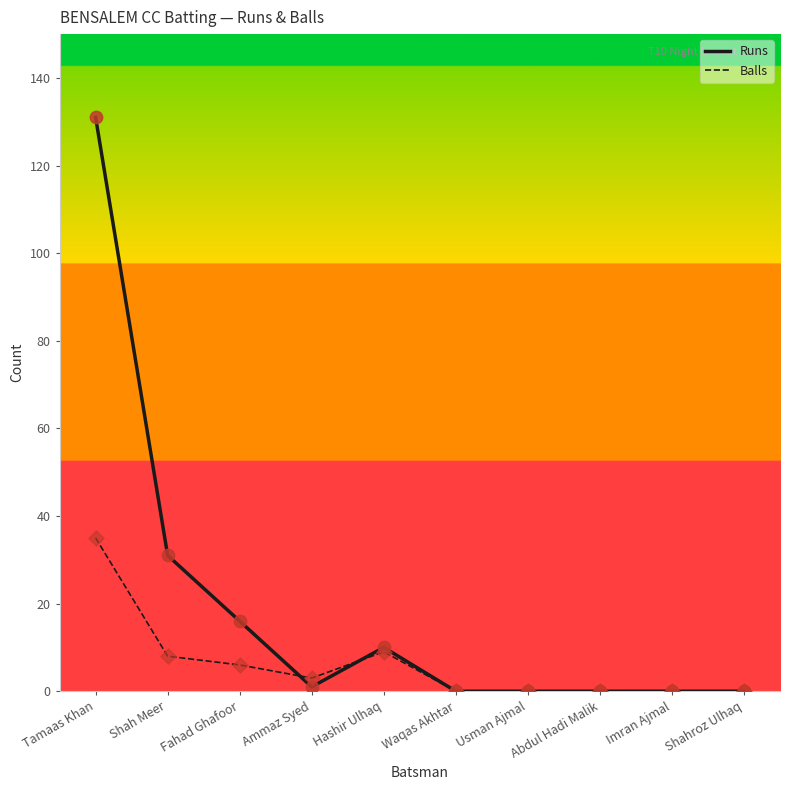

What is the total value across all series at Ammaz Syed?

4